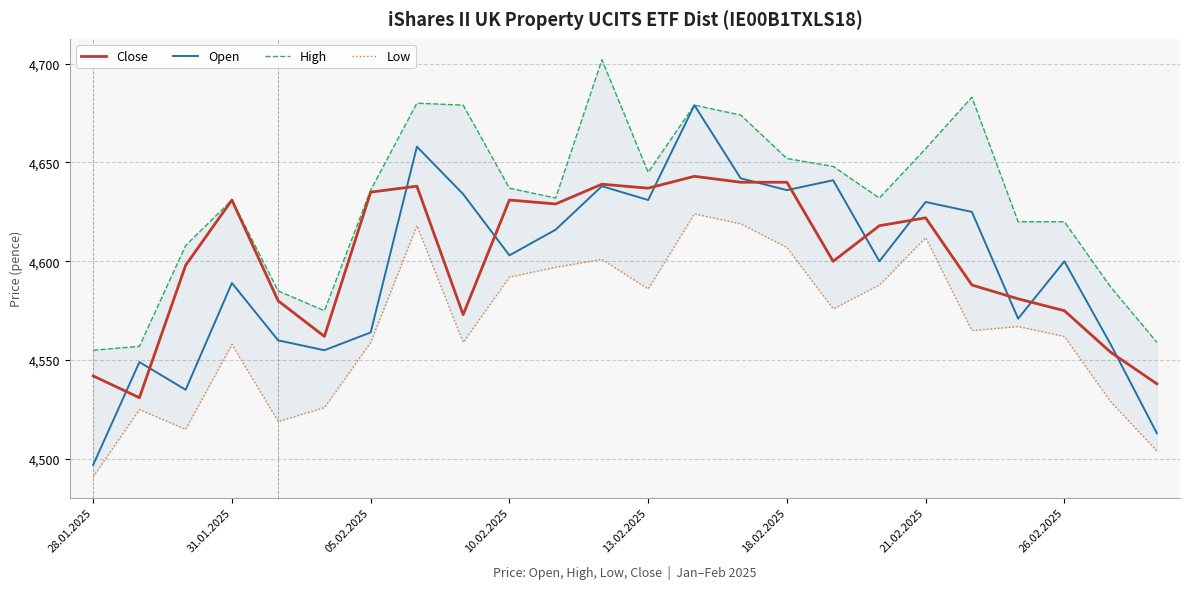

How many data points in Low are less than 4567?

12